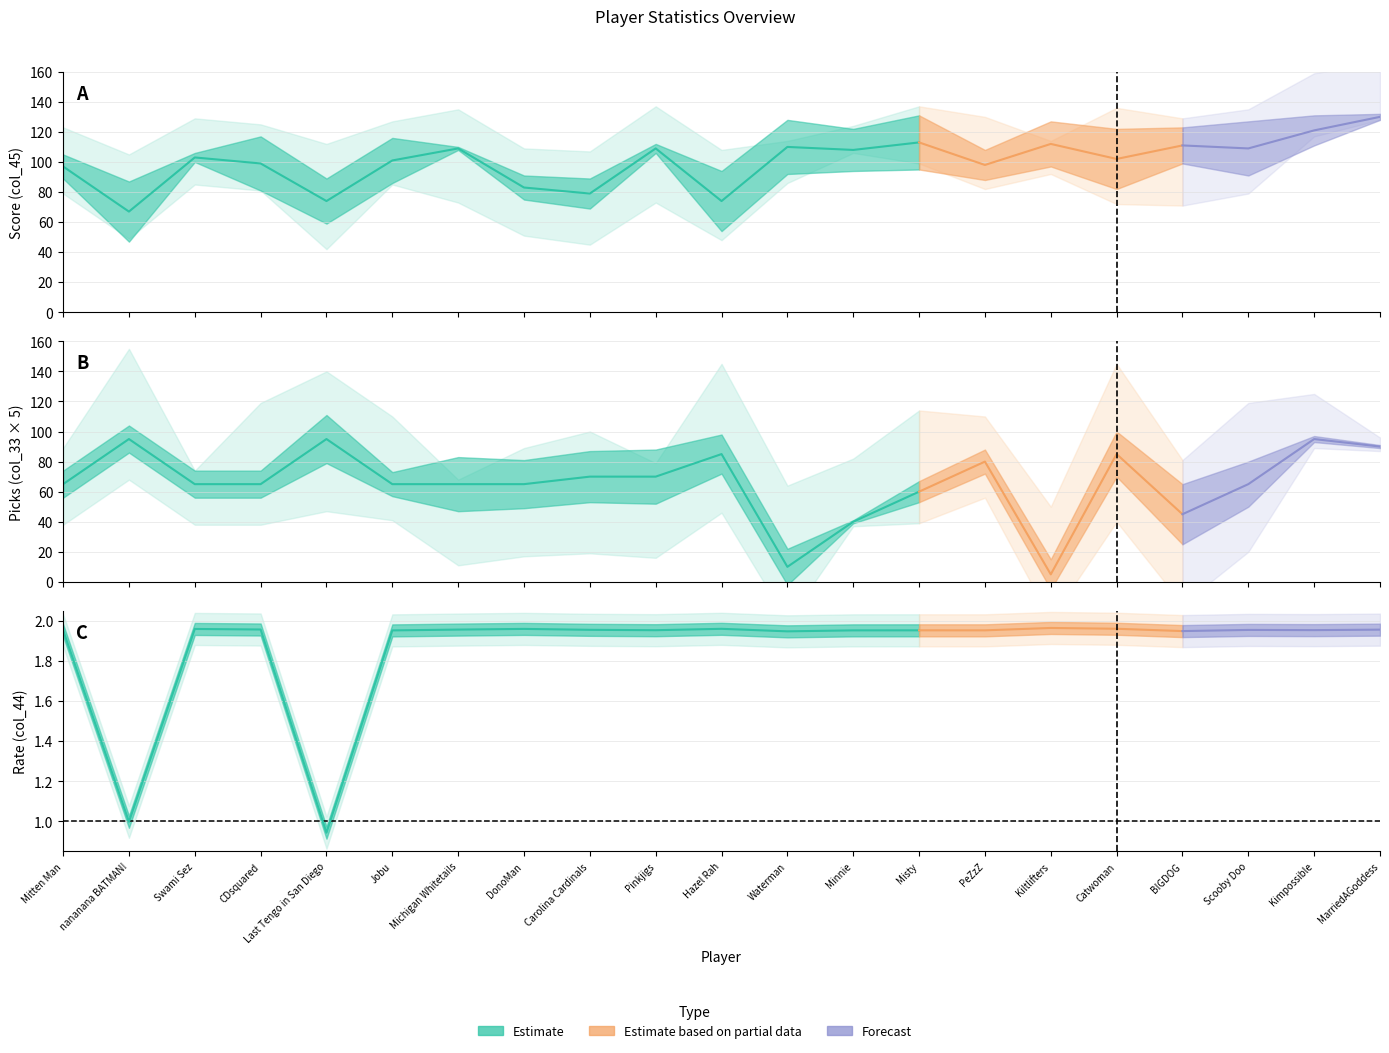

At how many categories does at least one series exceed 111?

4